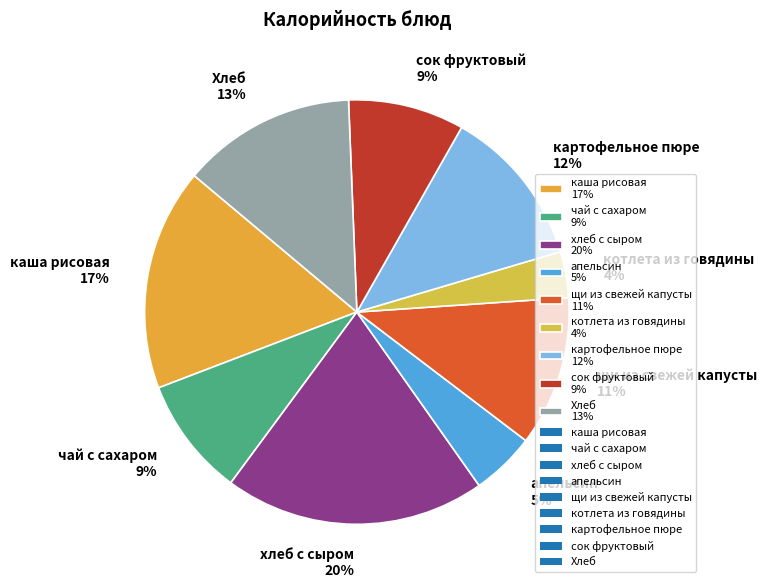

What percentage is the каша рисовая slice, to the nearest percent?

17%